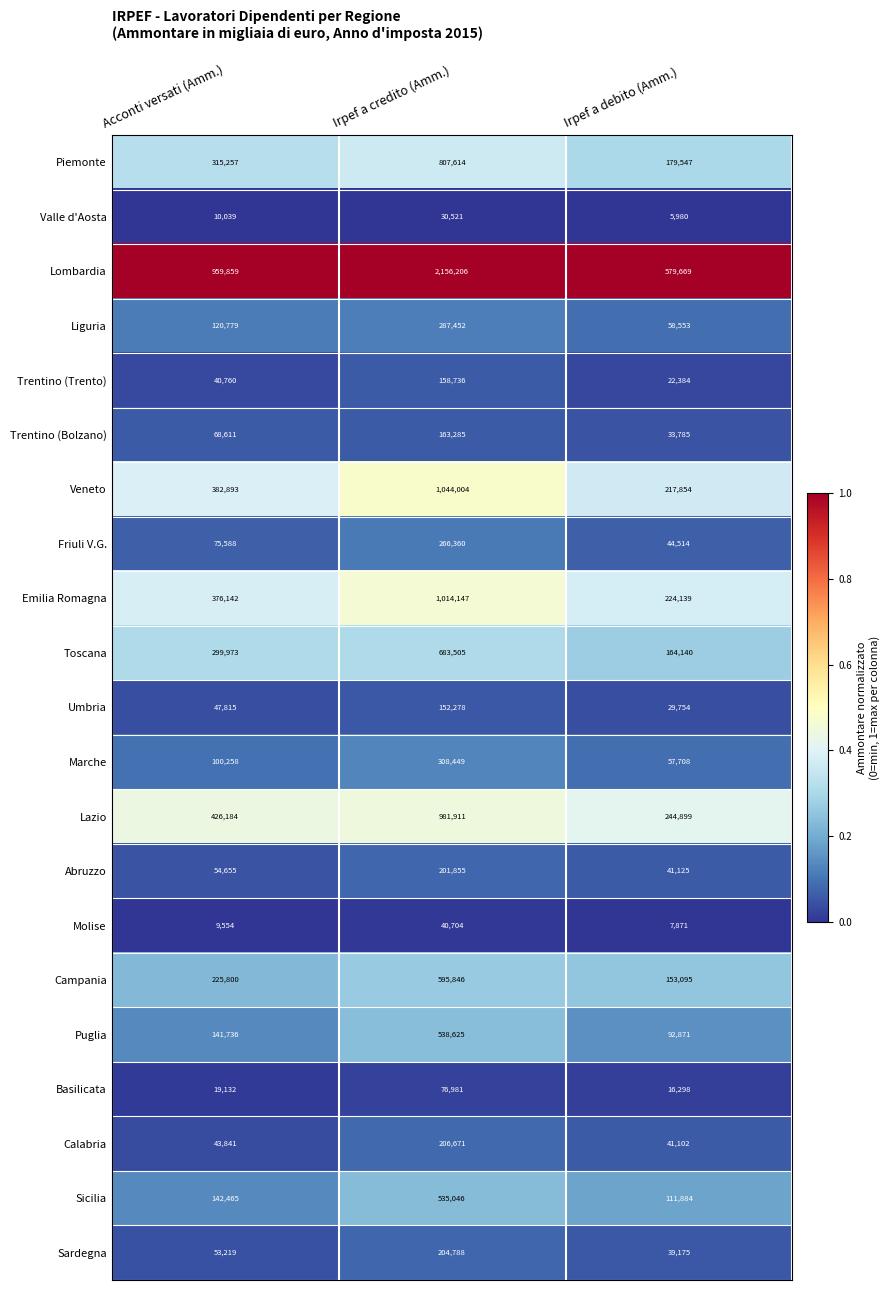

Which series has the largest total across all categories?

Lombardia